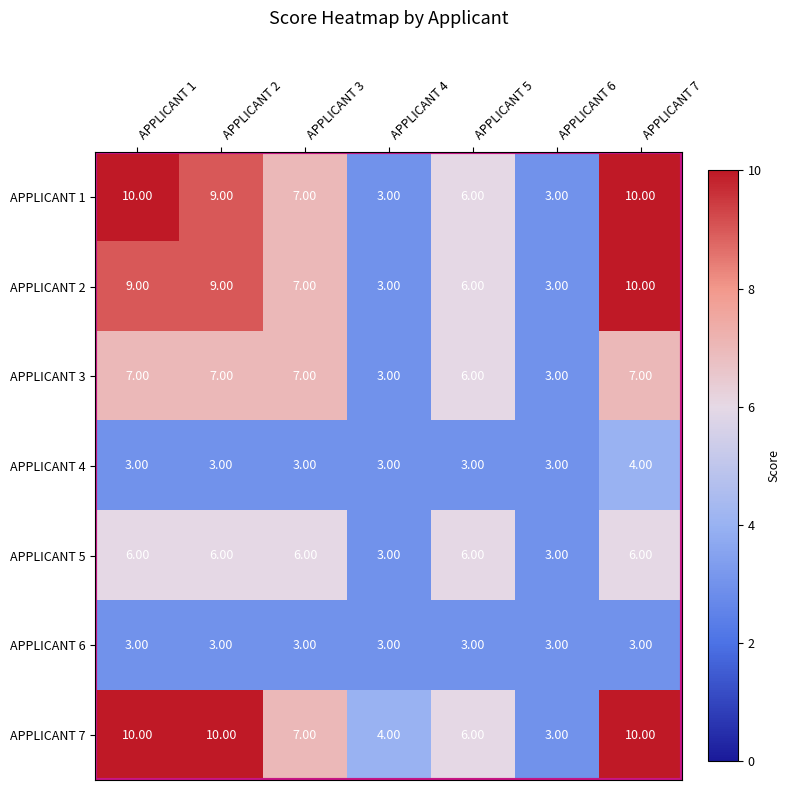

What is the minimum value shown in the chart?

3